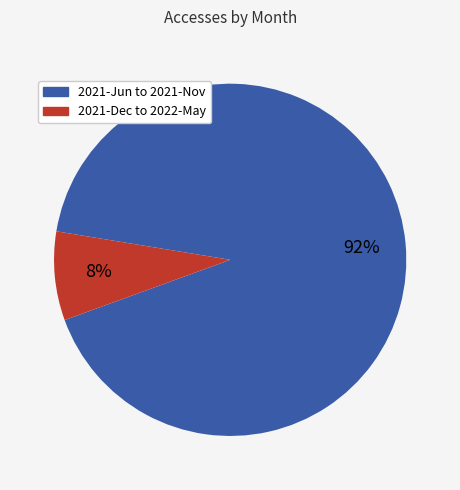

To the nearest percent, what is the difference between the largest and smallest slice percentages?

84%